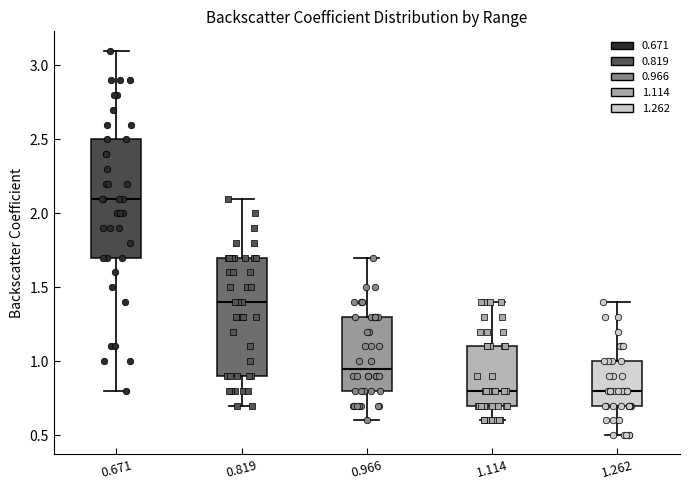

Where is the lower edge of the box at x = 0.819 on the y-axis? The values are not printed on the chart, so give them approximately, as read against the axis.

0.90